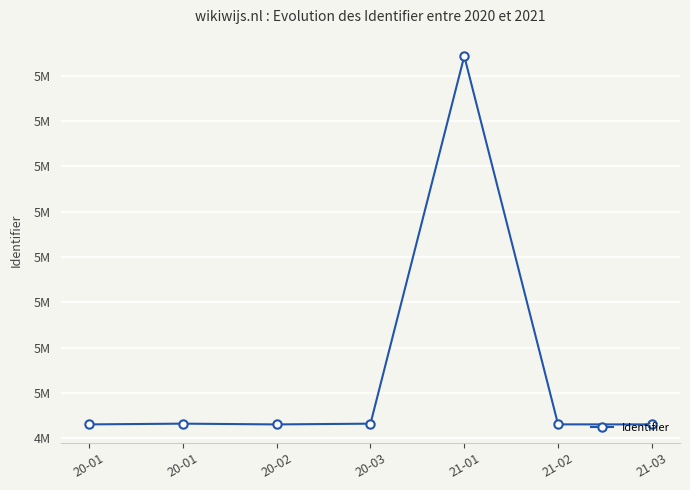

Rank the categories by value from lowest to highest.

21-03, 20-02, 20-01, 21-02, 20-03, 20-01, 21-01